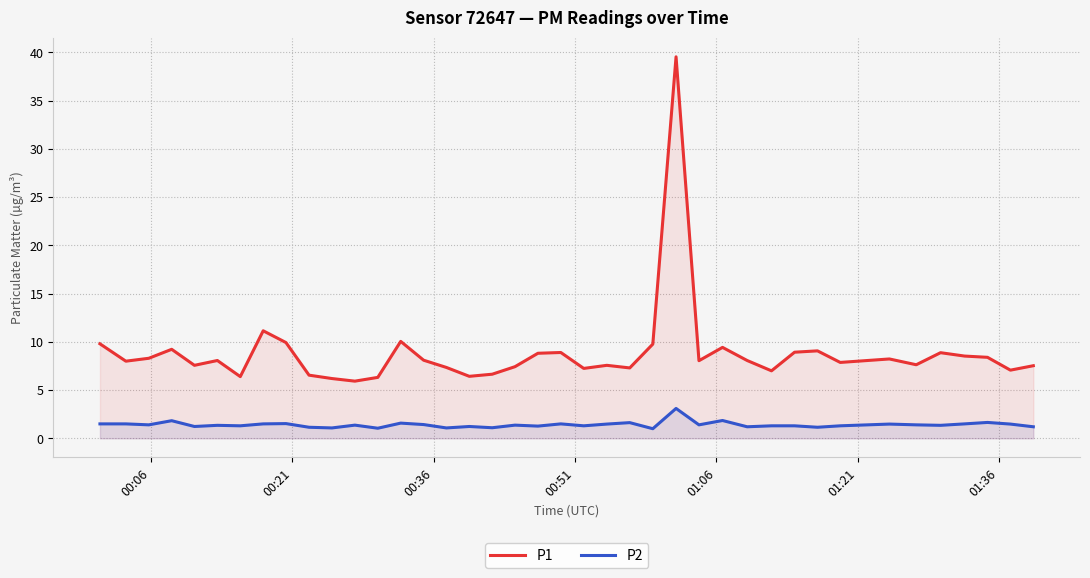

Which series has the largest total across all categories?

P1